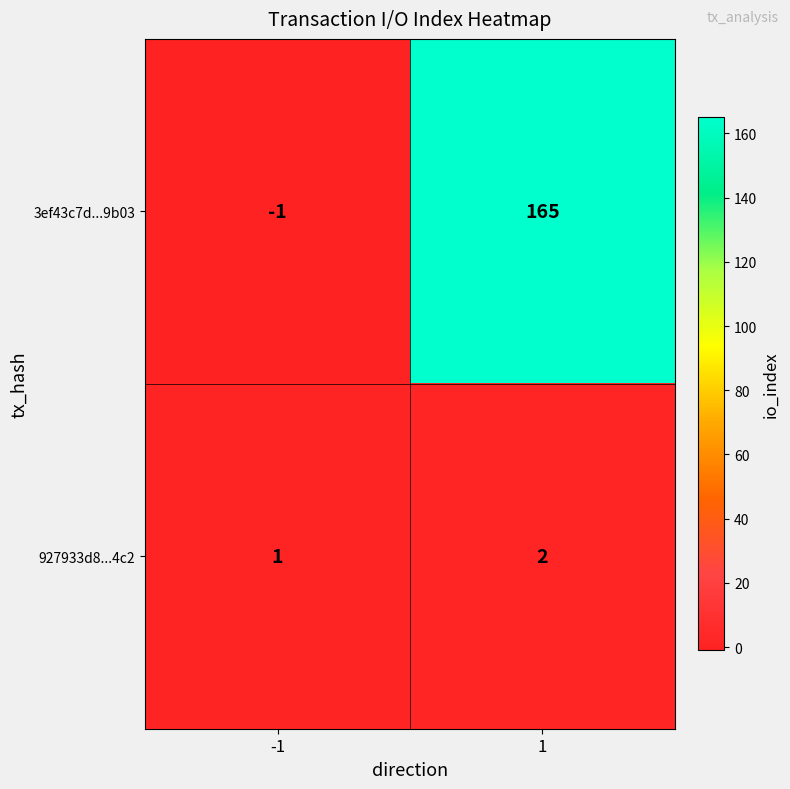

What is the difference between the maximum and minimum values in the 3ef43c7d...9b03 series?

166